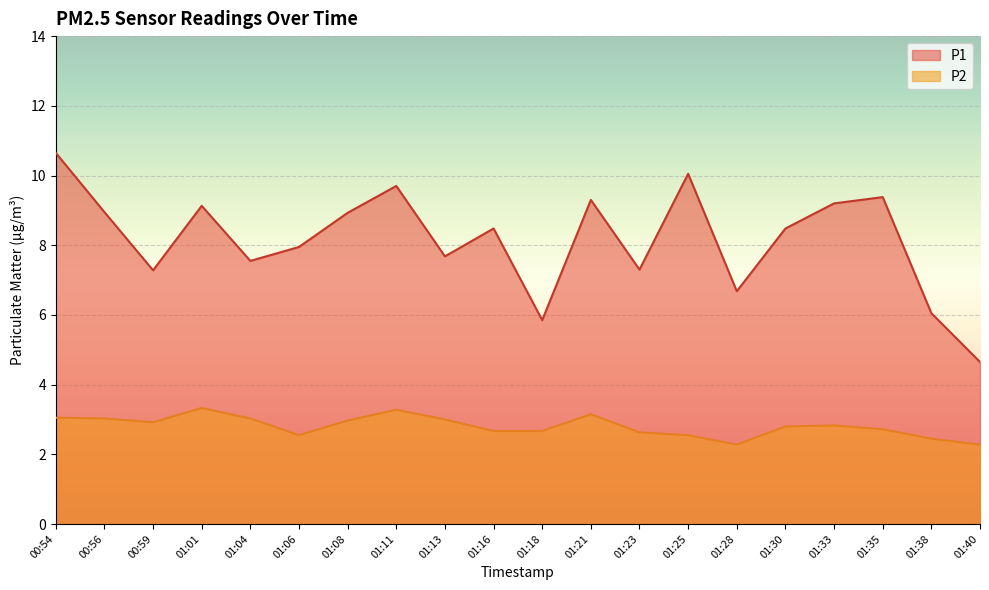

Which series has the largest range (max minus min)?

P1